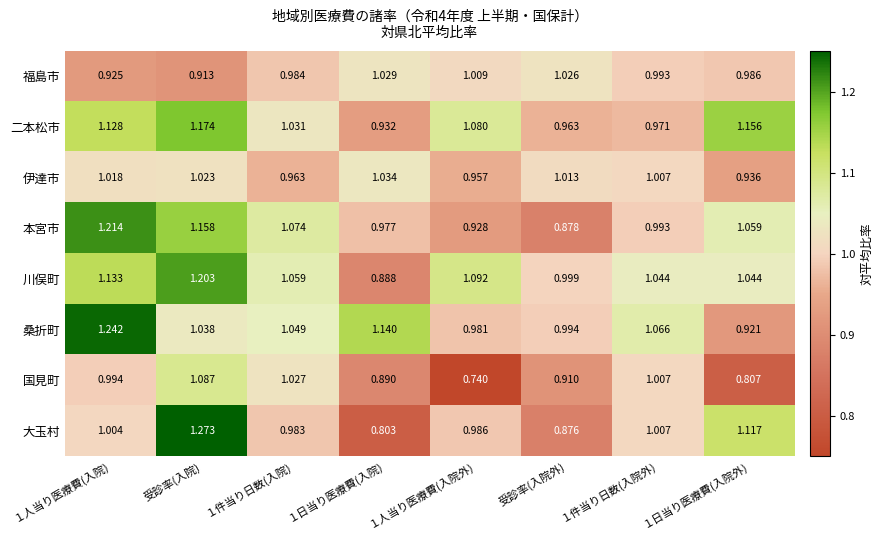

At how many categories does at least one series exceed 1?

8